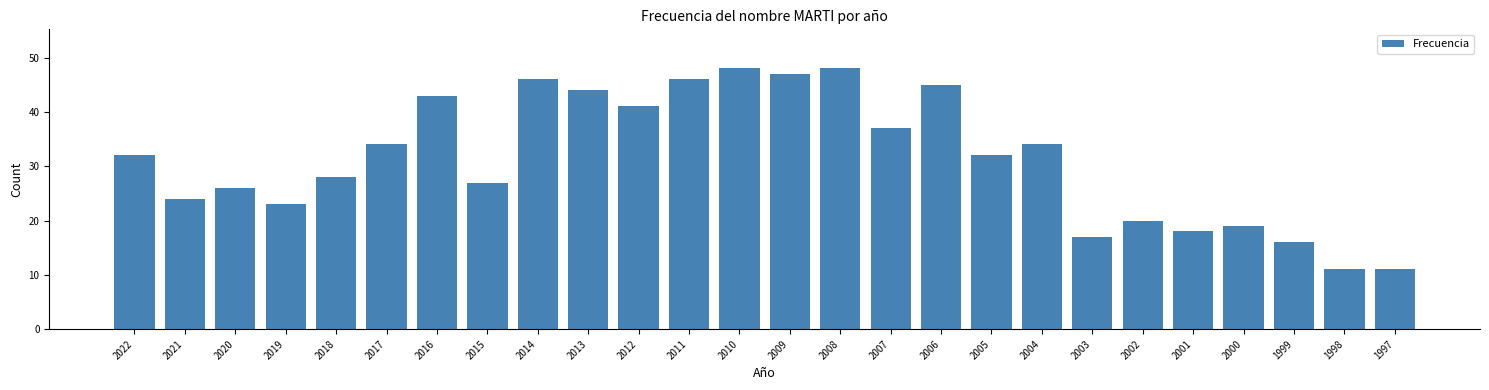

Reading left to right, transcribe all the data shown in this chart.

32	24	26	23	28	34	43	27	46	44	41	46	48	47	48	37	45	32	34	17	20	18	19	16	11	11